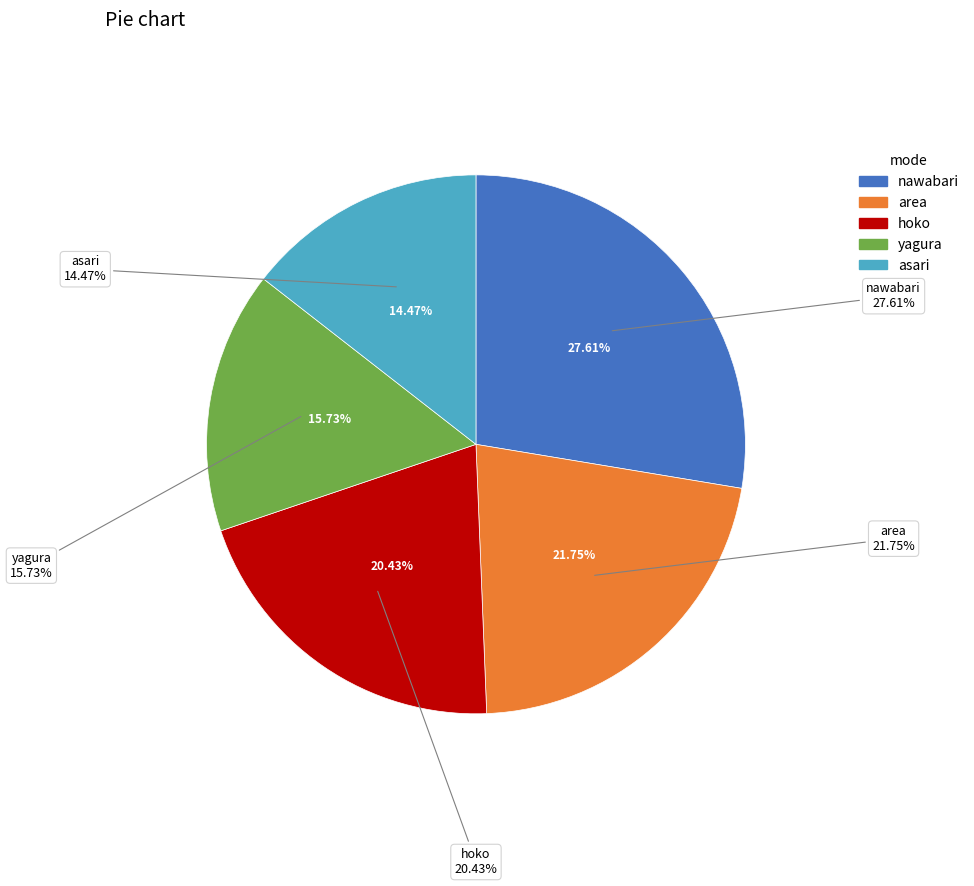

Count the number of slices in the pie.

5